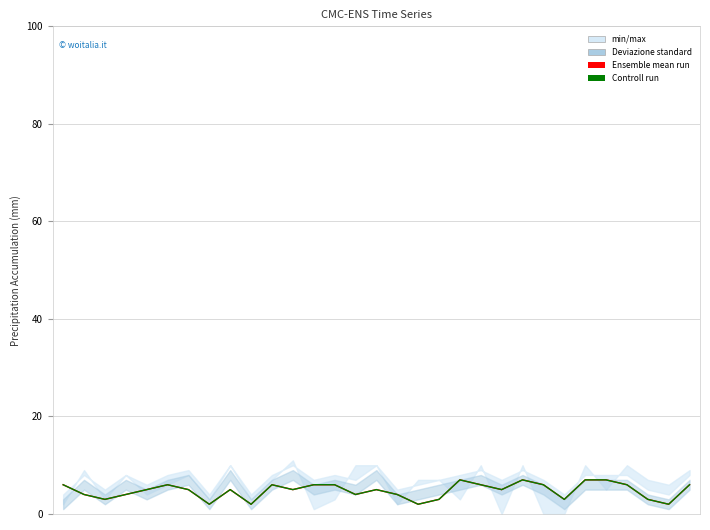

Reading left to right, what are all the values shown in this chart?

Ensemble mean run: 0=6	1=4	2=3	3=4	4=5	5=6	6=5	7=2	8=5	9=2	10=6	11=5	12=6	13=6	14=4	15=5	16=4	17=2	18=3	19=7	20=6	21=5	22=7	23=6	24=3	25=7	26=7	27=6	28=3	29=2	30=6
Controll run: 0=6	1=4	2=3	3=4	4=5	5=6	6=5	7=2	8=5	9=2	10=6	11=5	12=6	13=6	14=4	15=5	16=4	17=2	18=3	19=7	20=6	21=5	22=7	23=6	24=3	25=7	26=7	27=6	28=3	29=2	30=6